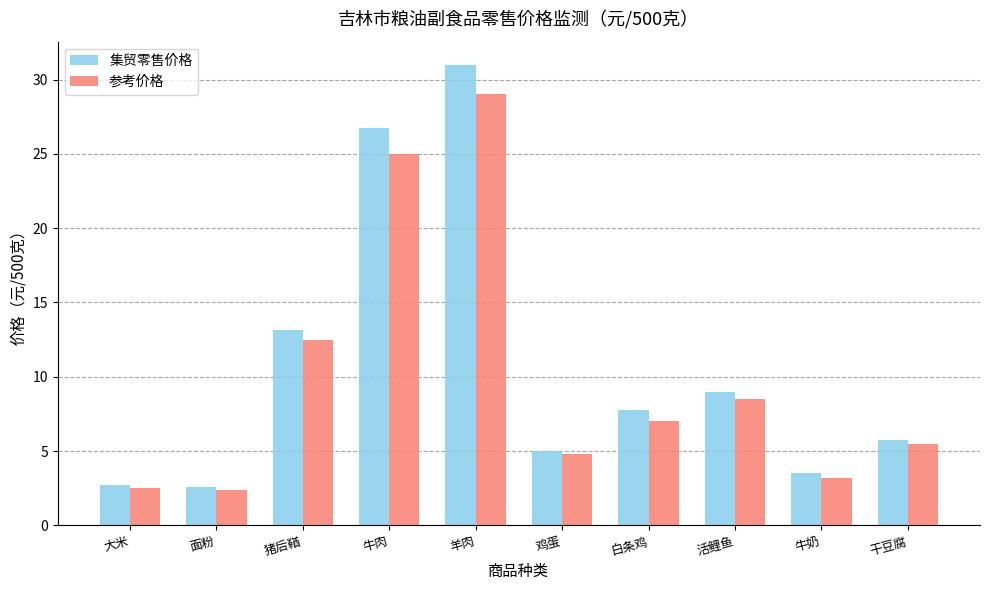

How many groups of bars are there?

10